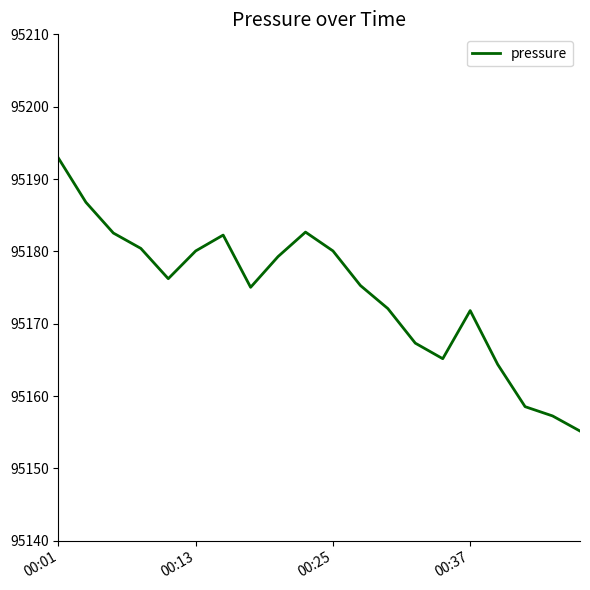

How many interior local valleys (lower than both neighbors) does the data have?

3